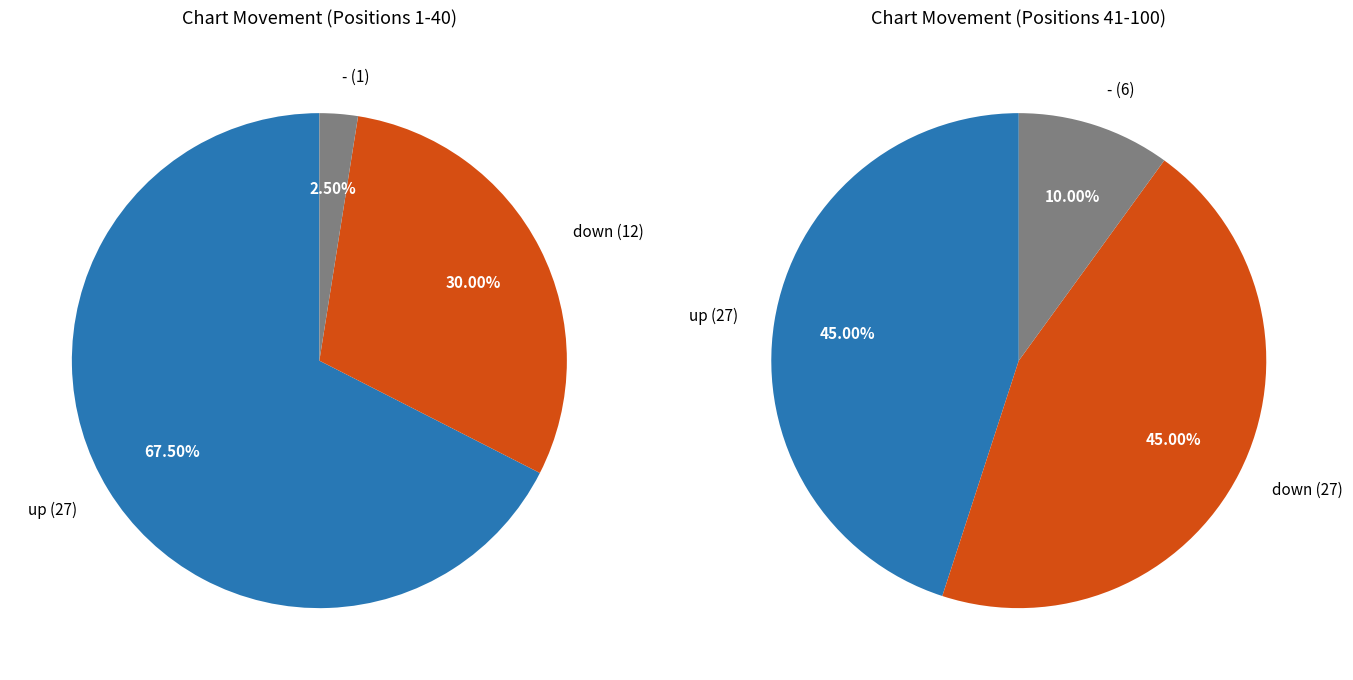

Combined, what portion of the pie is up and -?

61.0%